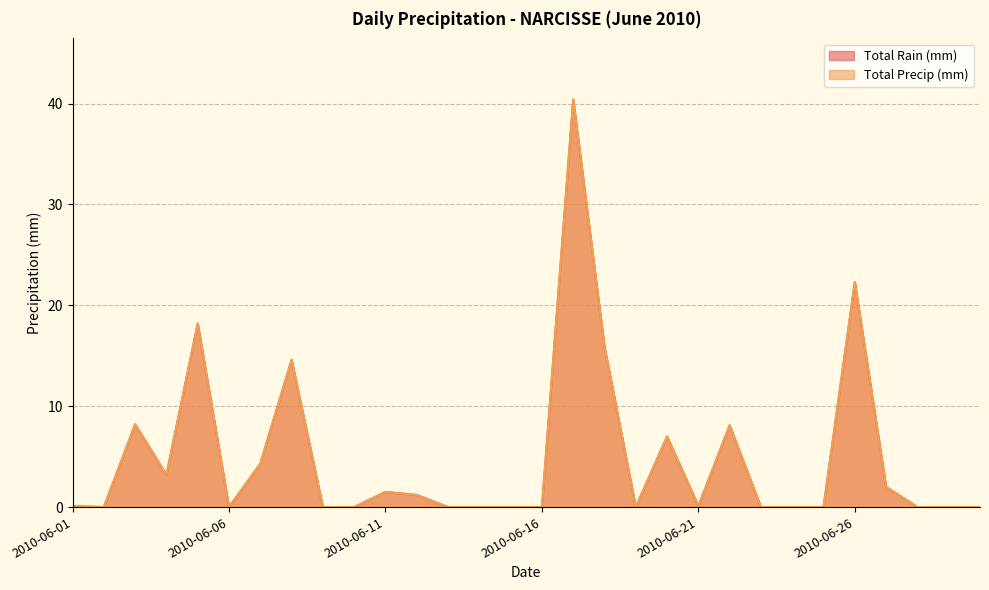

How many lines are shown in the chart?

2